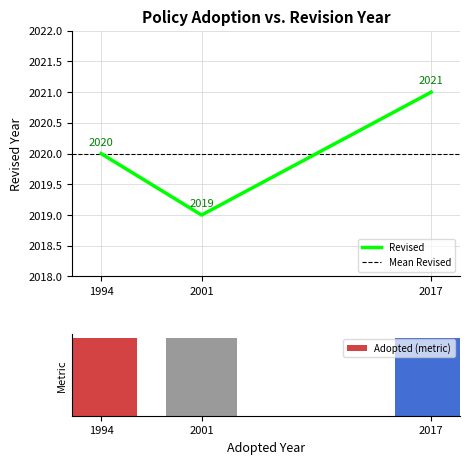

What is the ratio of the value at 2001 to the value at 1994?

1.0